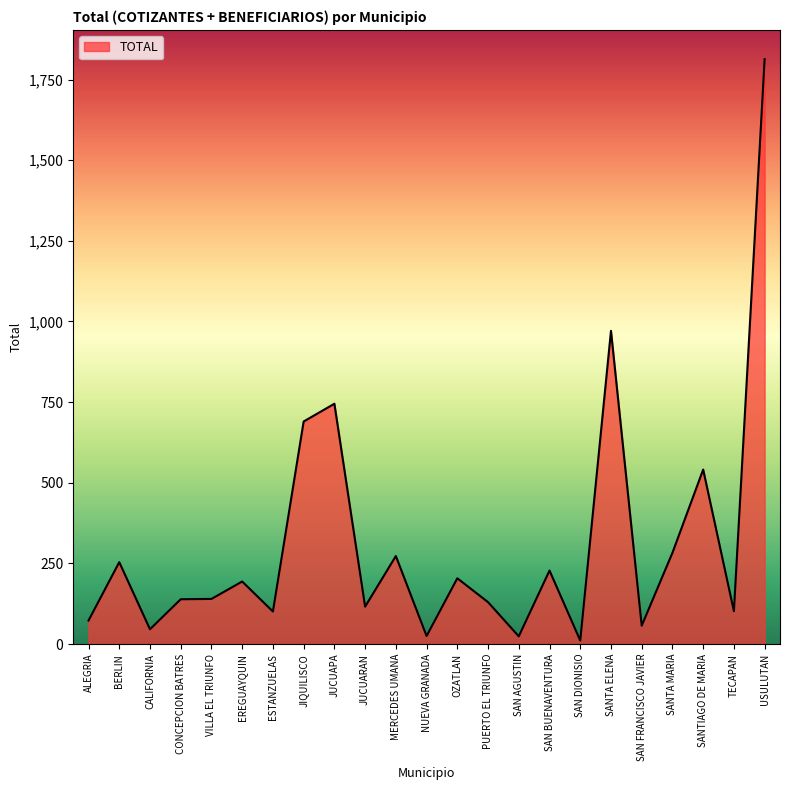

At which category does the chart reach its peak across all series?

USULUTAN